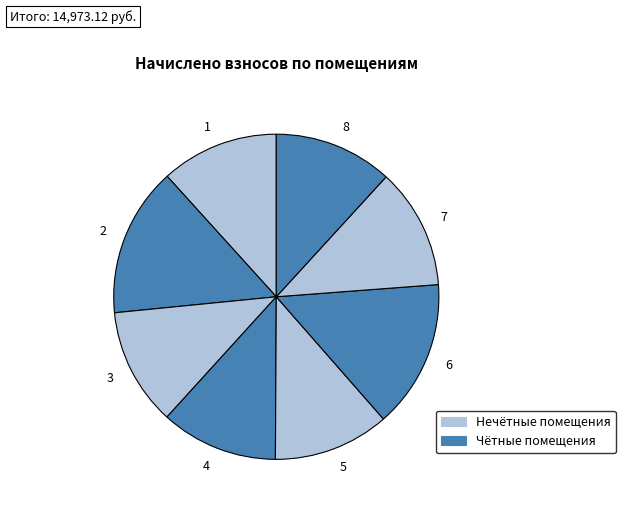

Is there any slice that represents more than half of the pie?

No